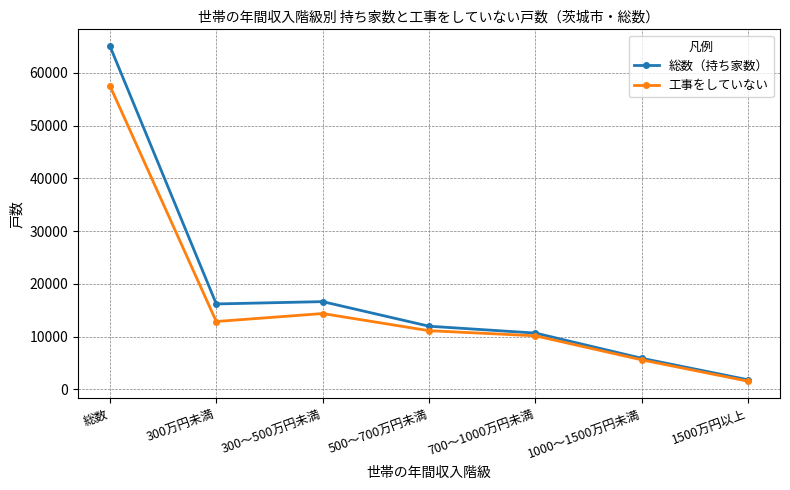

Read the 工事をしていない value at 700～1000万円未満.

10150